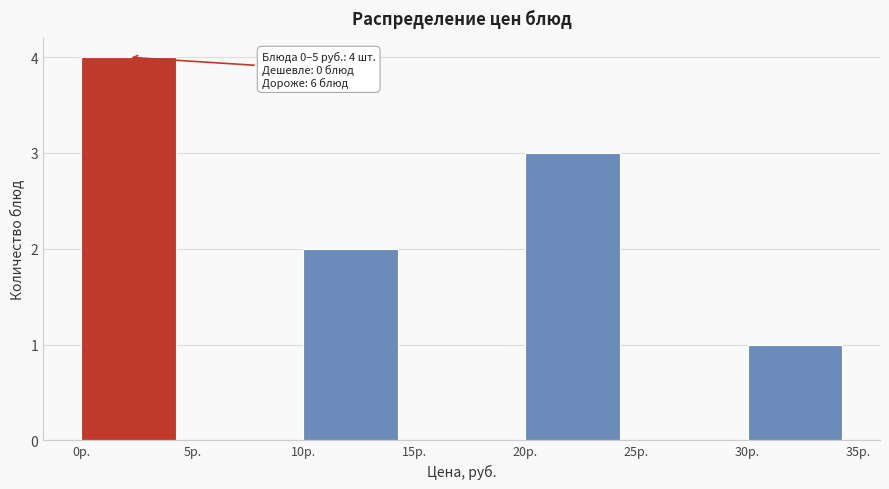

Over which range of the x-axis is the bar tallest?

0 to 5